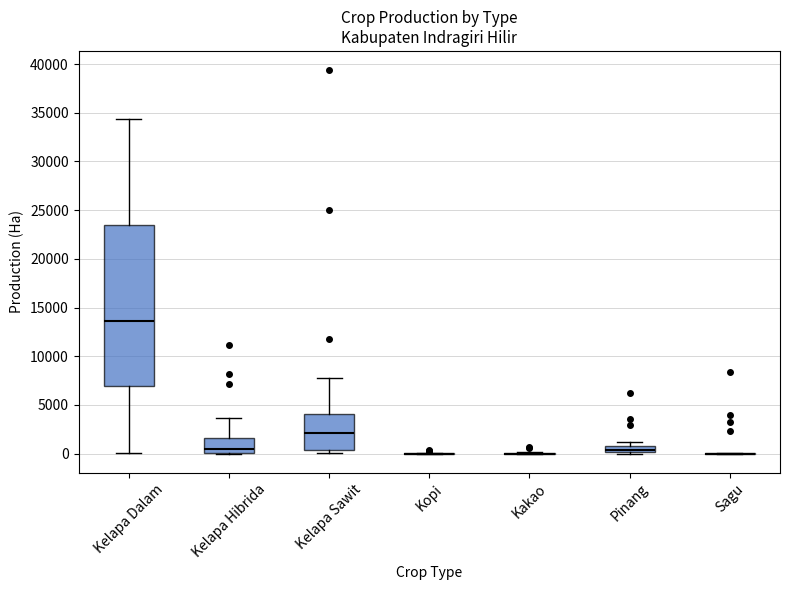

Where does the upper whisker of the box for Kelapa Hibrida end on the y-axis? The values are not printed on the chart, so give them approximately, as read against the axis.

3500